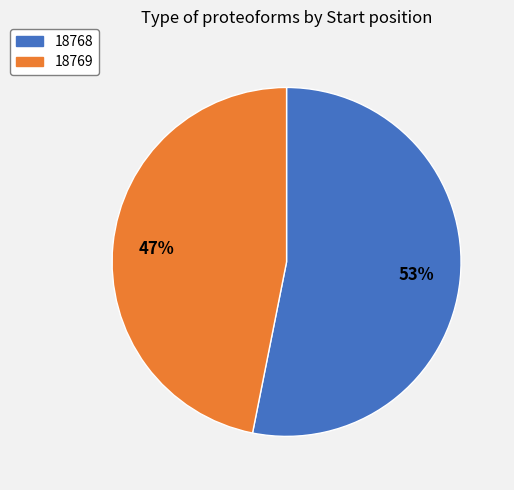

True or false: 18769 accounts for 47% of the total.

True